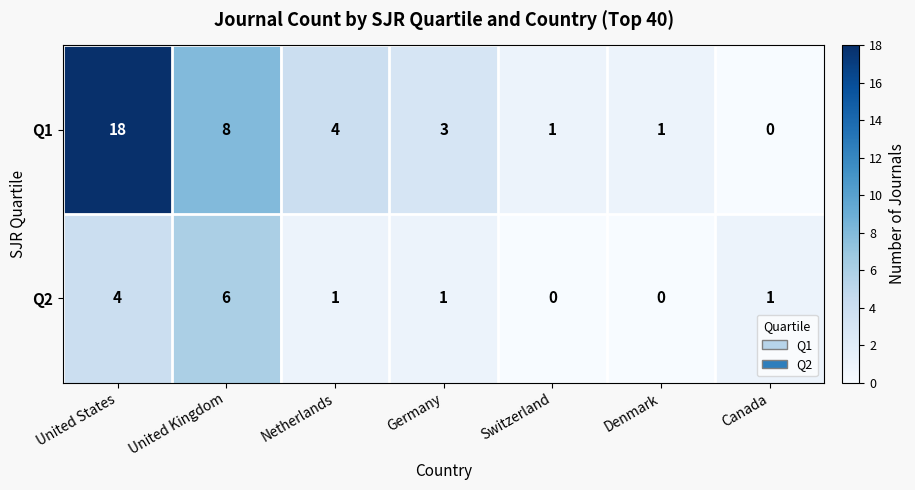

At which label is Q1 closest to 9?

United Kingdom